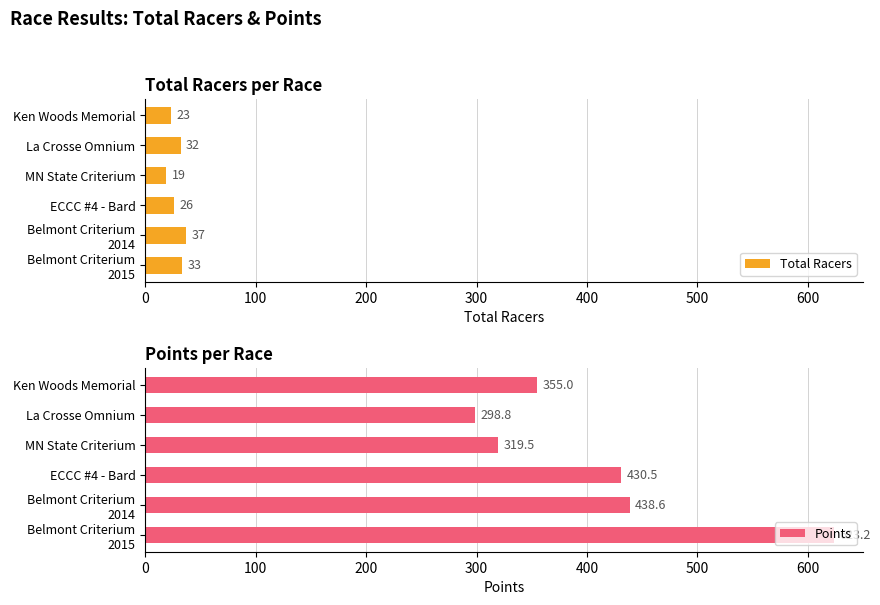

What is the difference between the maximum and minimum values in the Total Racers series?

18